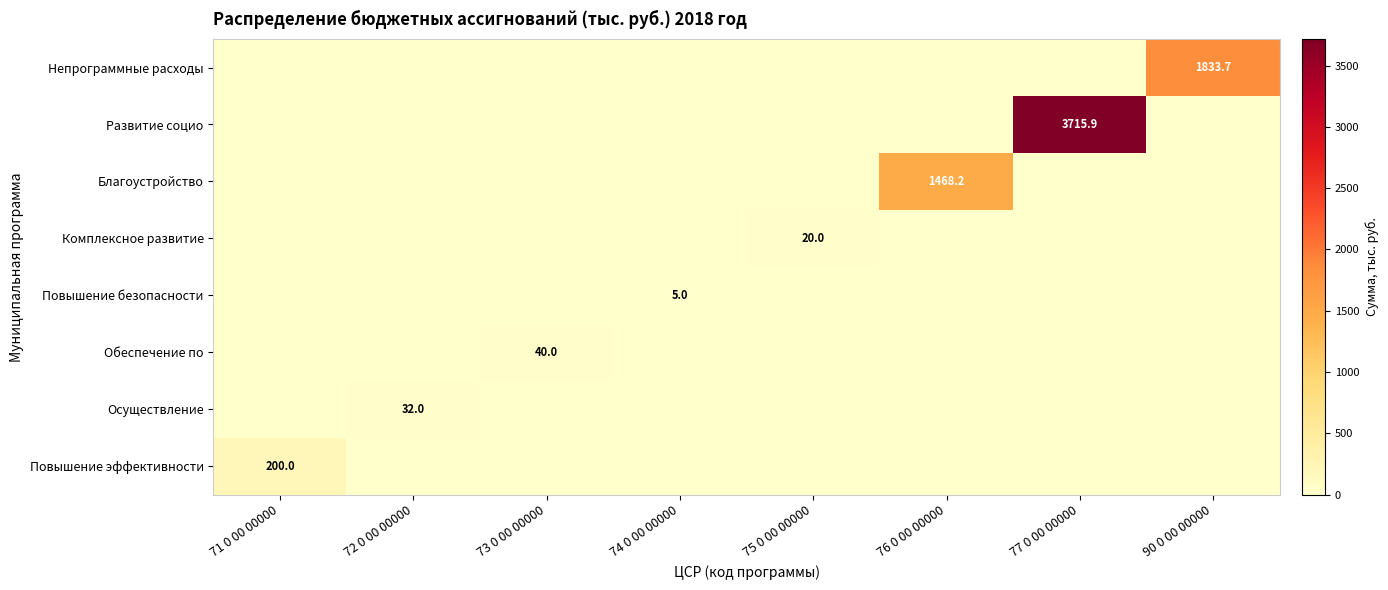

Which label corresponds to the largest value in the chart?

77 0 00 00000